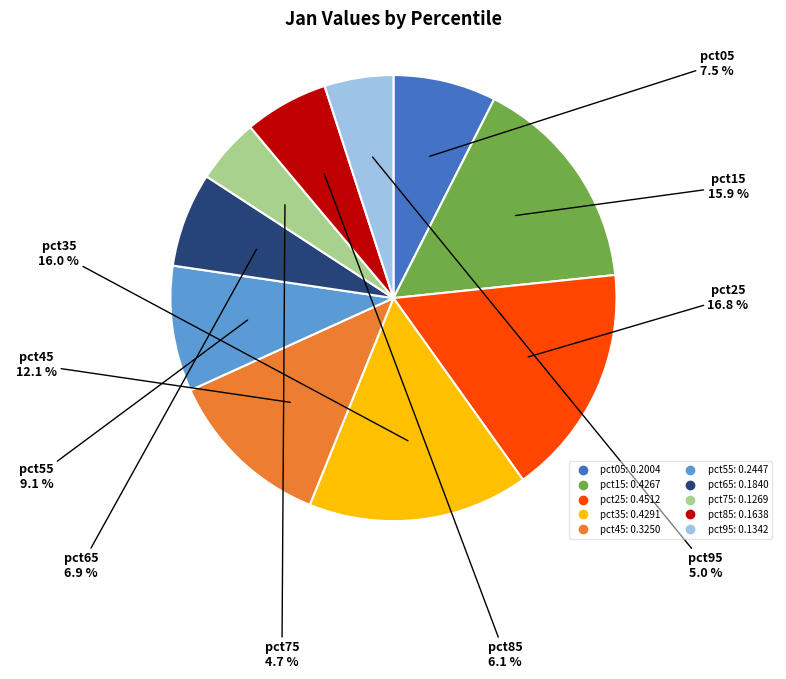

What percentage is the pct95 slice, to the nearest percent?

5%